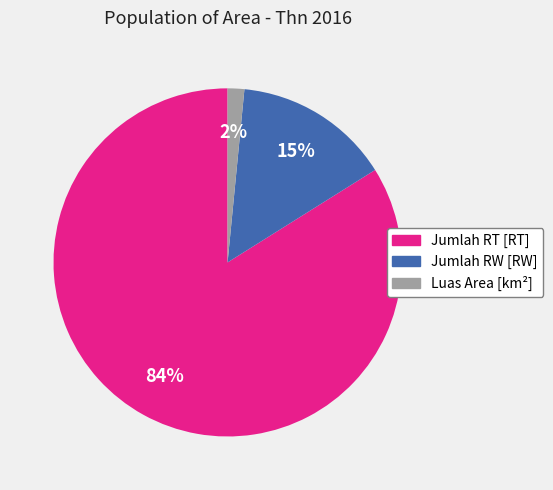

Rank the categories by value from lowest to highest.

Luas Area [km²], Jumlah RW [RW], Jumlah RT [RT]